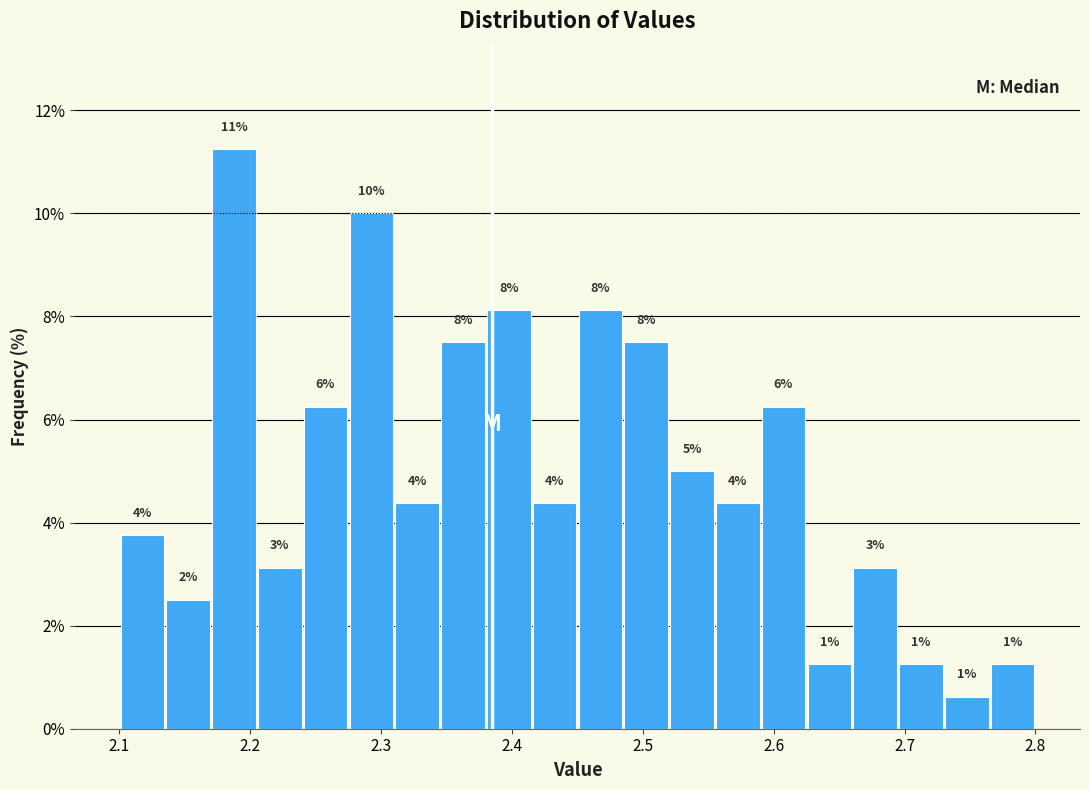

Read against the x-axis, roughly where is the centre of the tallest bar?

2.19